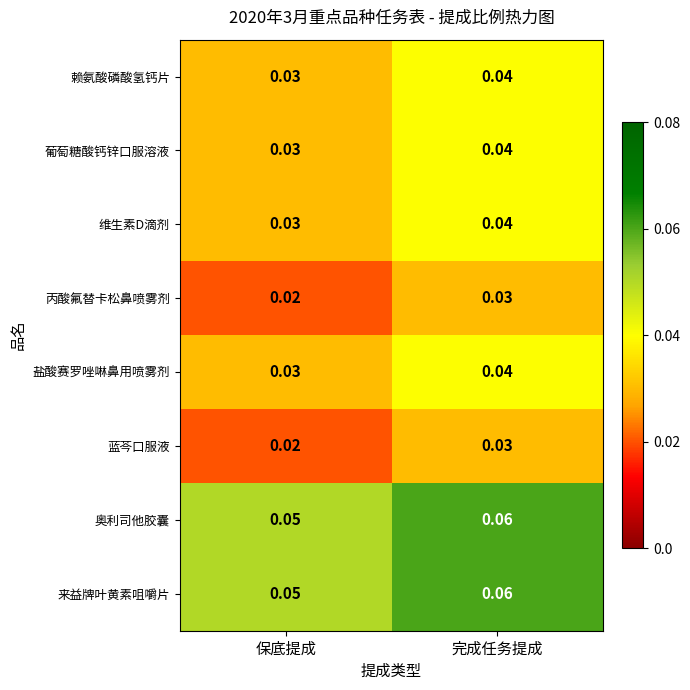

Is the value of 奥利司他胶囊 at 保底提成 greater than the value of 赖氨酸磷酸氢钙片 at 完成任务提成?

Yes